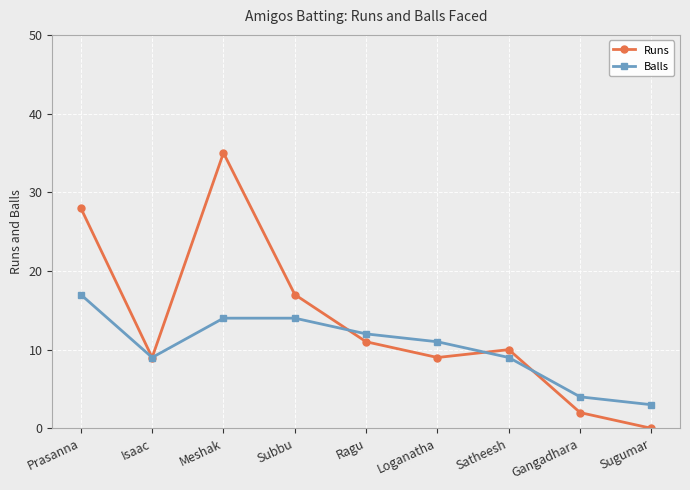

What is the average value of the Runs series?

13